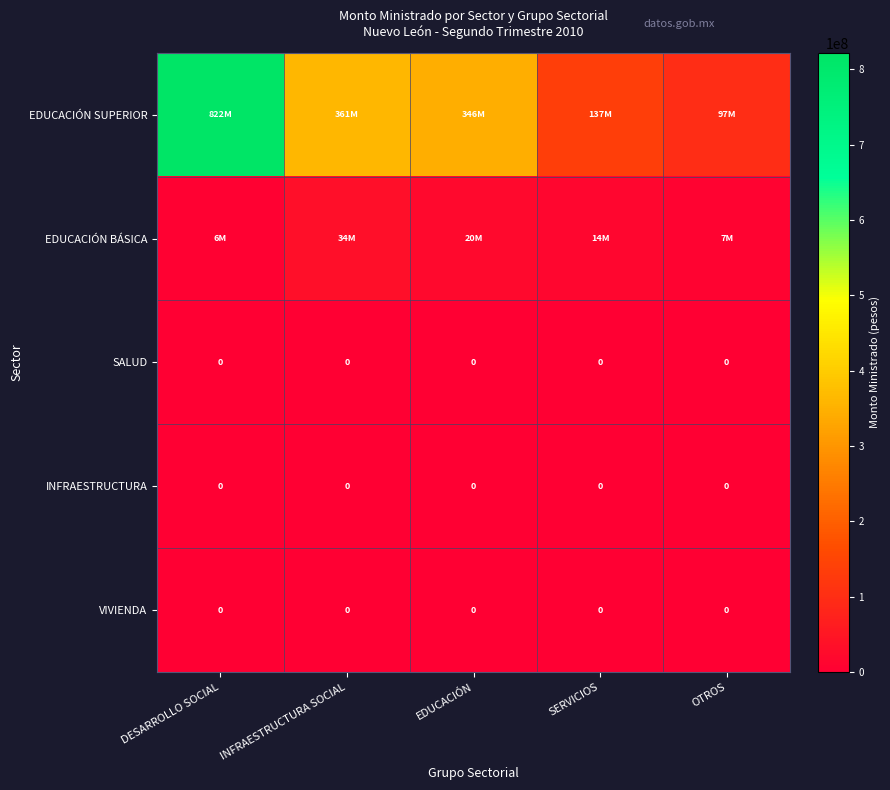

The SALUD series shows 0 at SERVICIOS. True or false?

True